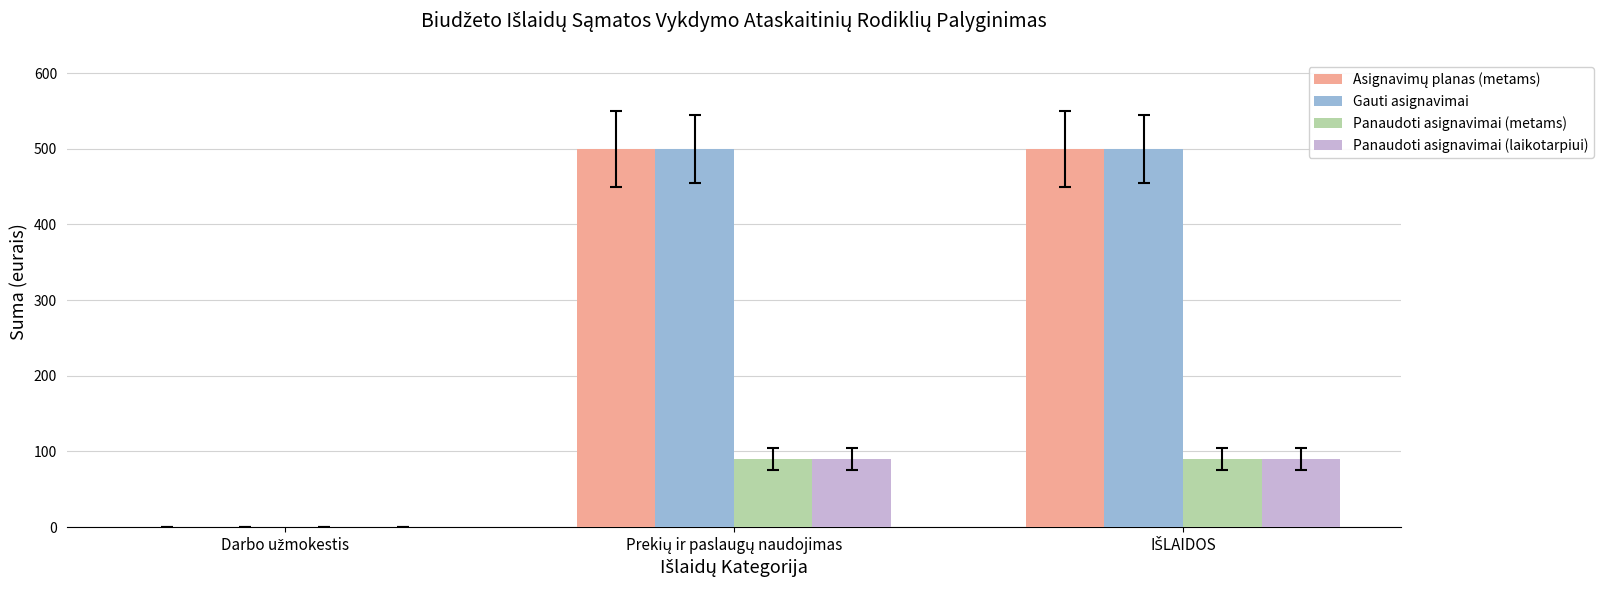

Does the chart contain stacked bars?

No